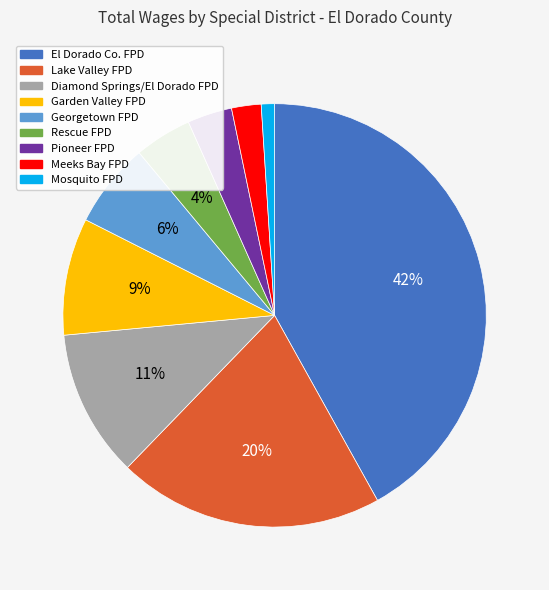

How many slices are in this pie chart?

9